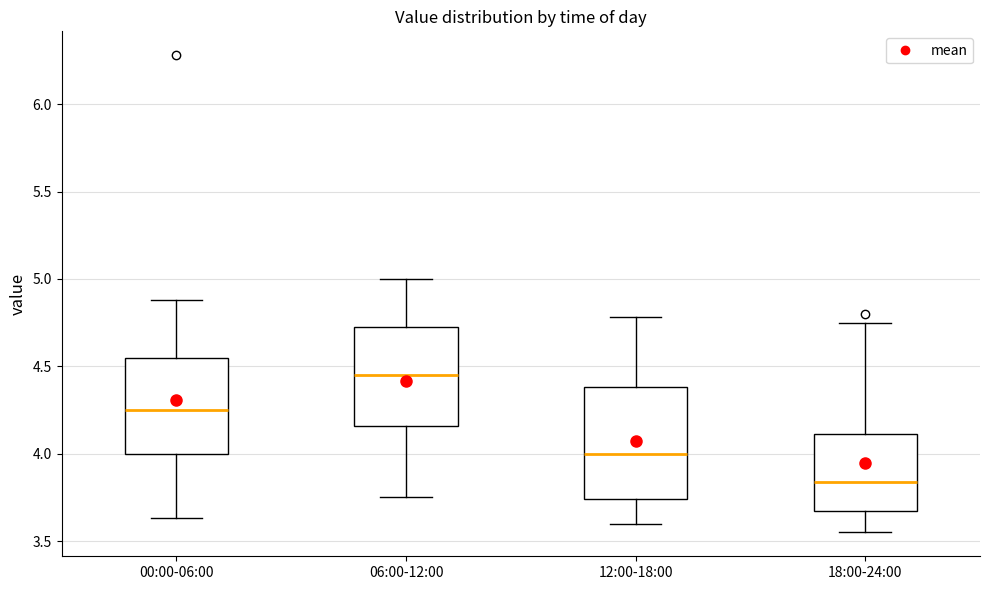

Which box is the tallest, from its lower edge to its upper edge?

12:00-18:00